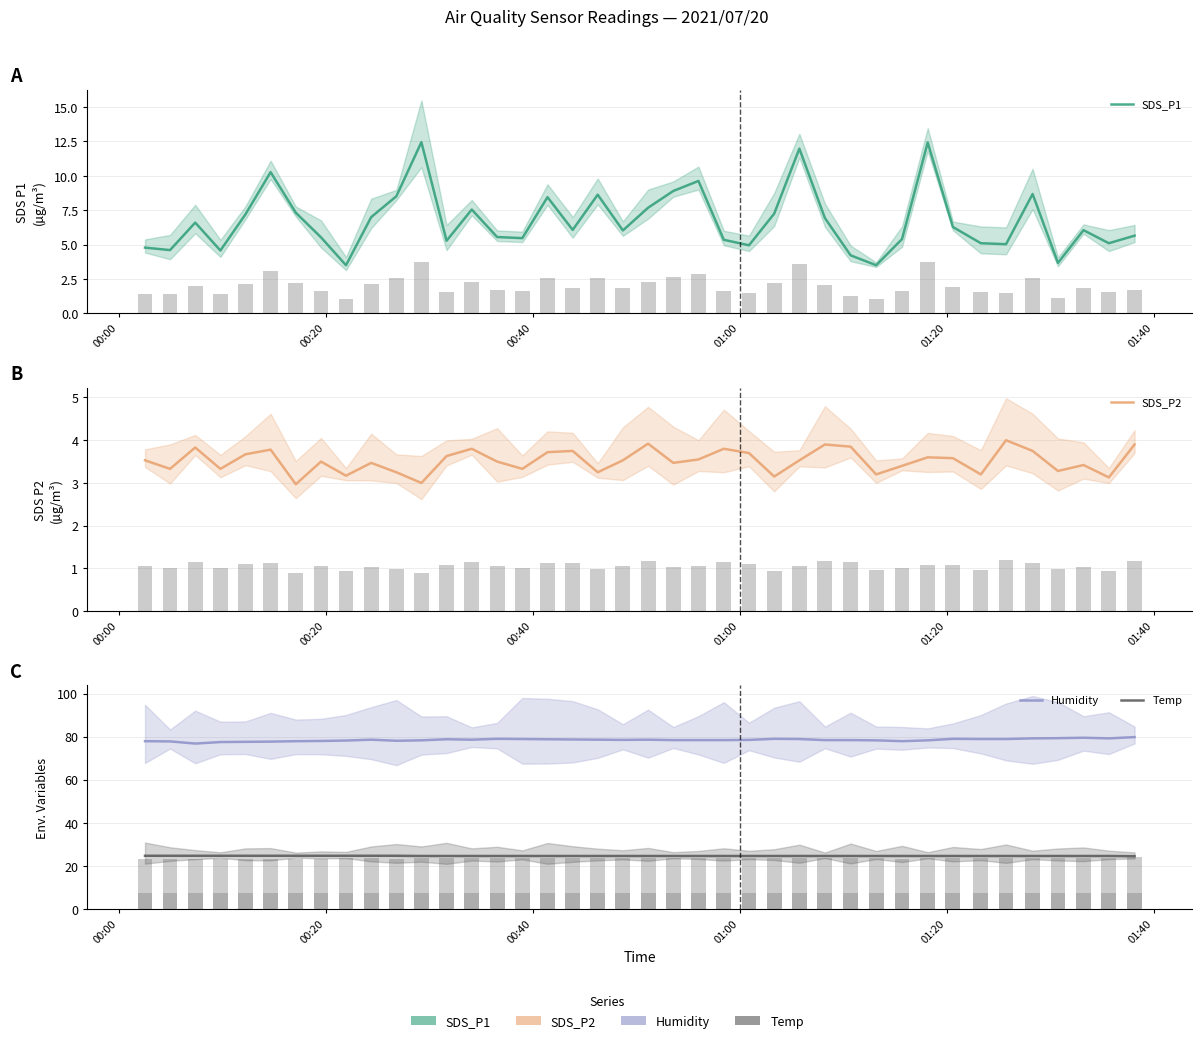

How many bars are there in each group?

4